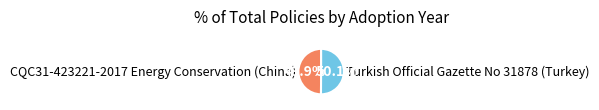

What is the ratio of the value at Turkish Official Gazette No 31878 (Turkey) to the value at CQC31-423221-2017 Energy Conservation (China)?

1.0